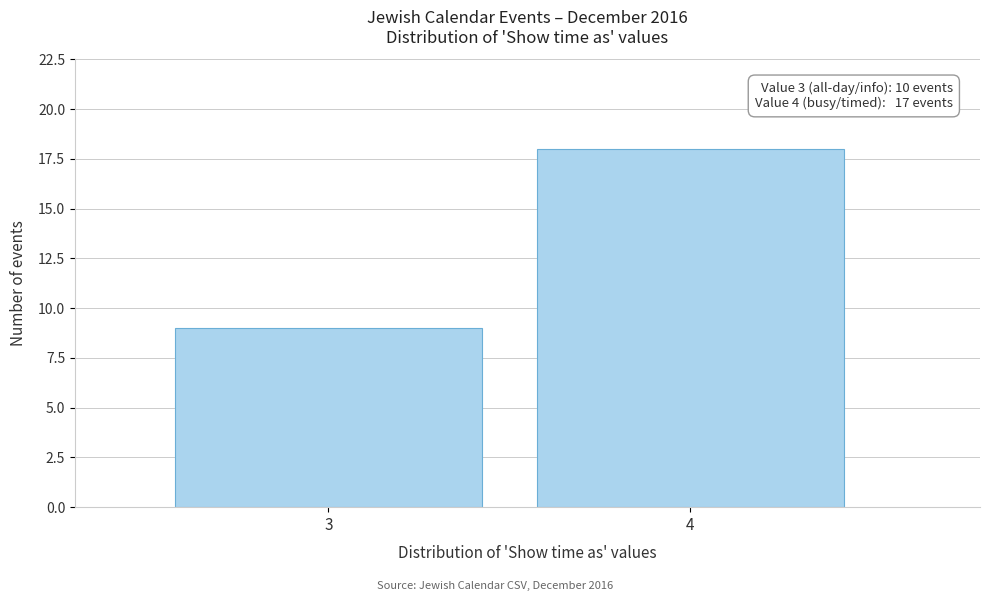

Reading left to right, transcribe all the data shown in this chart.

9	18